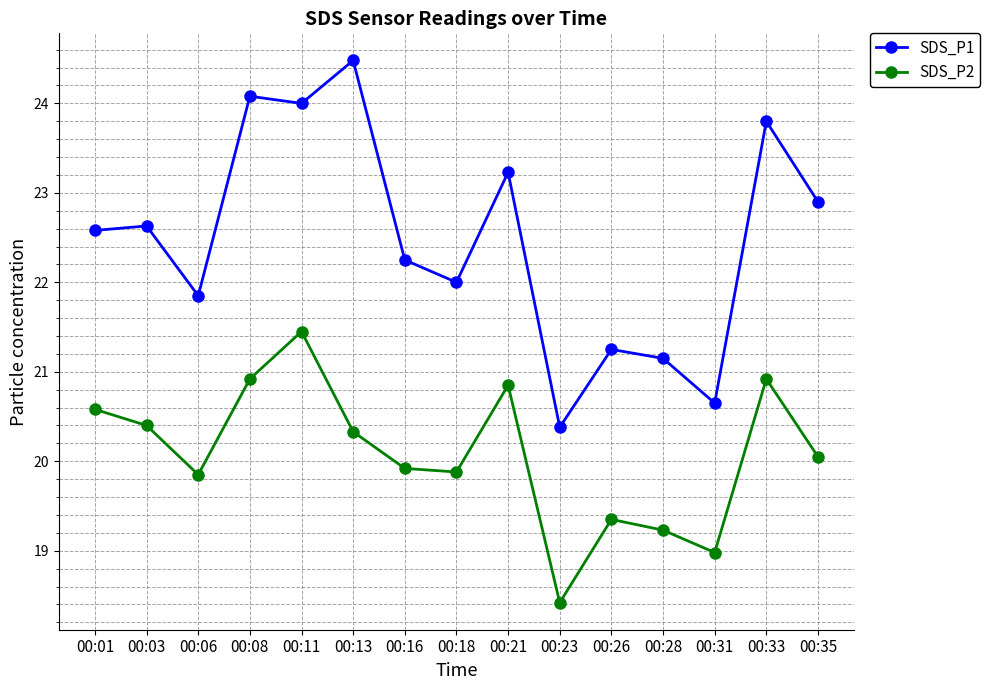

True or false: SDS_P1 and SDS_P2 cross at least once.

False